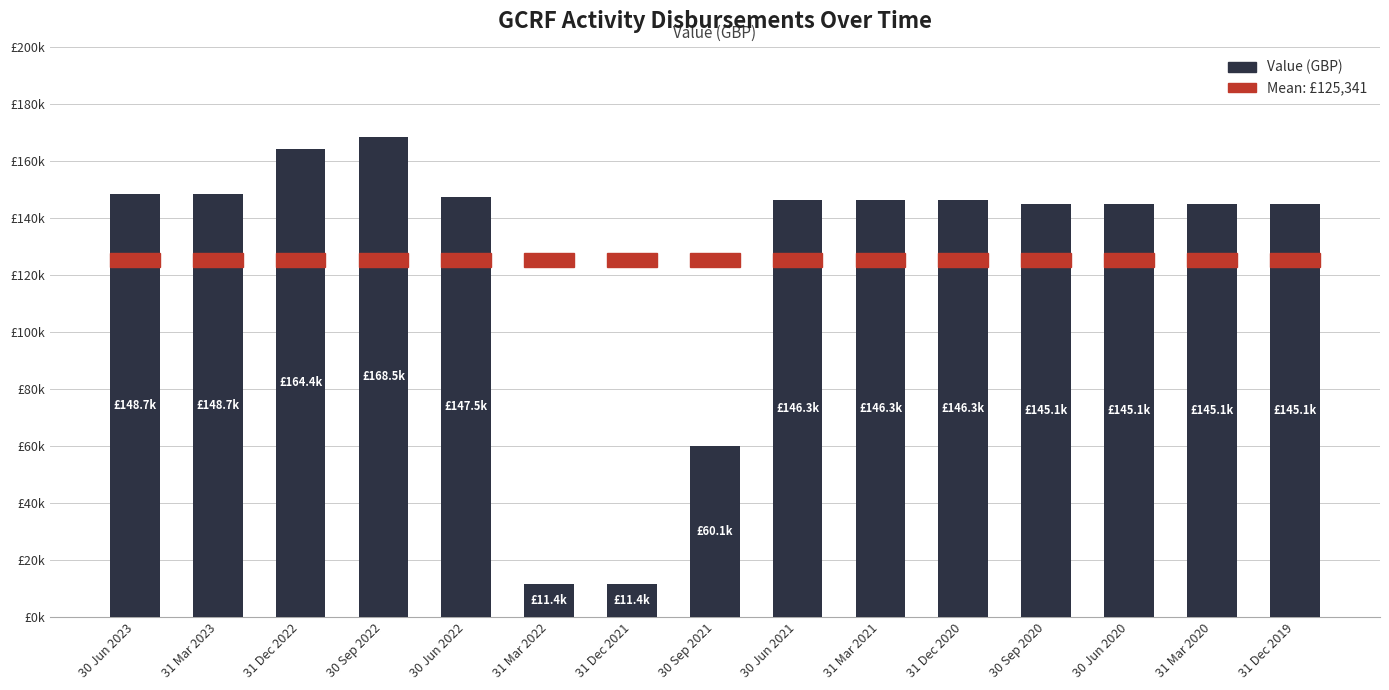

What is the average value?

125341.0